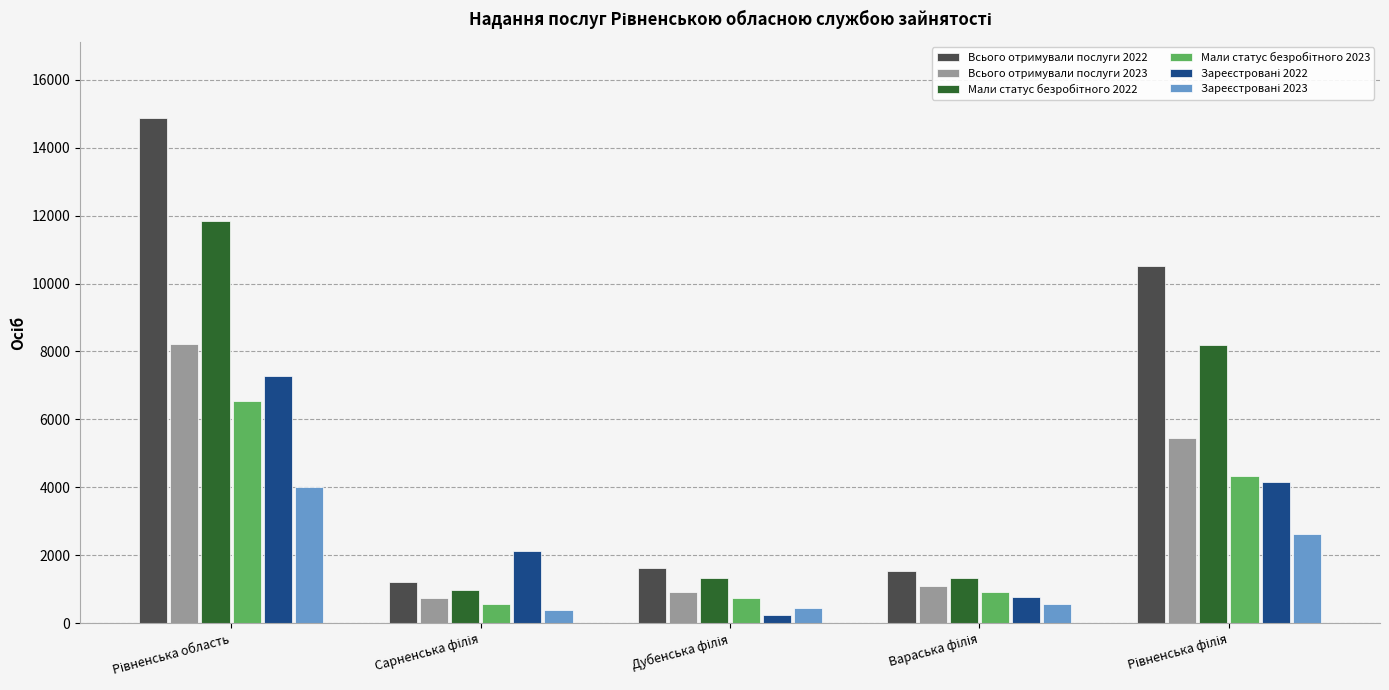

Which series has the largest total across all categories?

Всього отримували послуги 2022